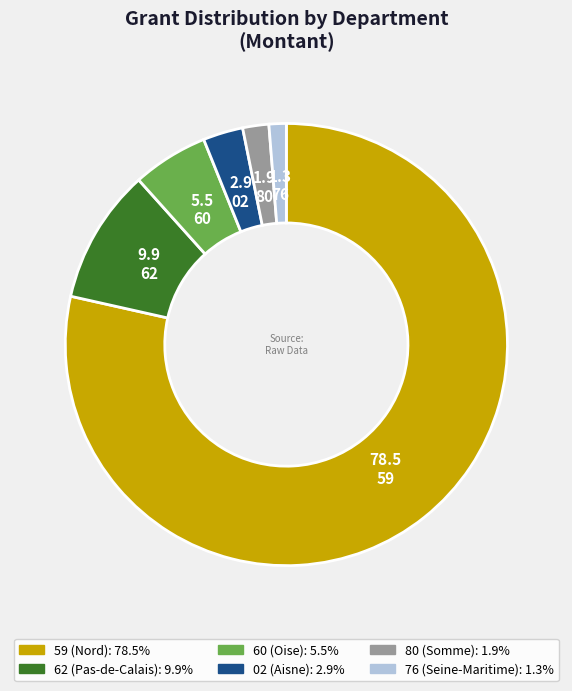

Is there any slice that represents more than half of the pie?

Yes